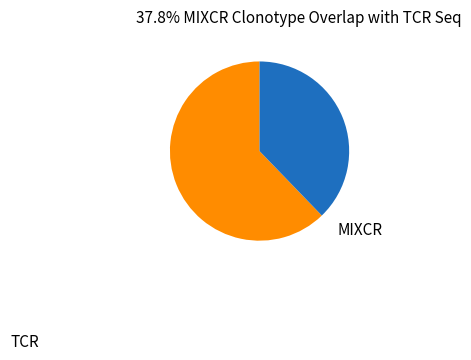

Count the number of slices in the pie.

2